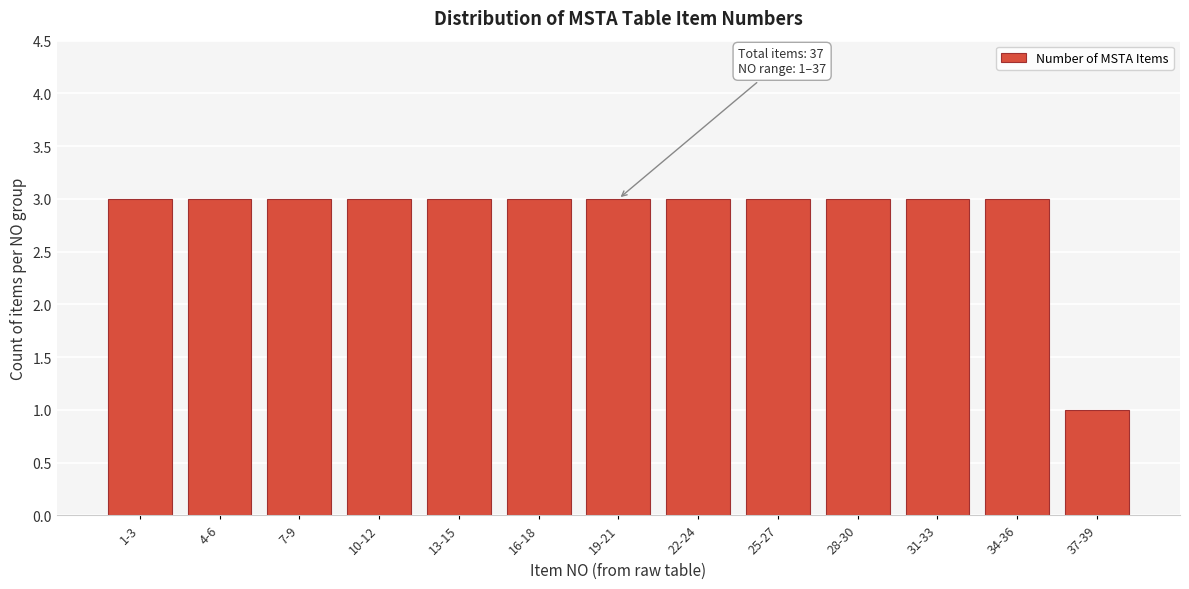

Reading left to right, list all the values displayed in this chart.

1-3=3	4-6=3	7-9=3	10-12=3	13-15=3	16-18=3	19-21=3	22-24=3	25-27=3	28-30=3	31-33=3	34-36=3	37-39=1